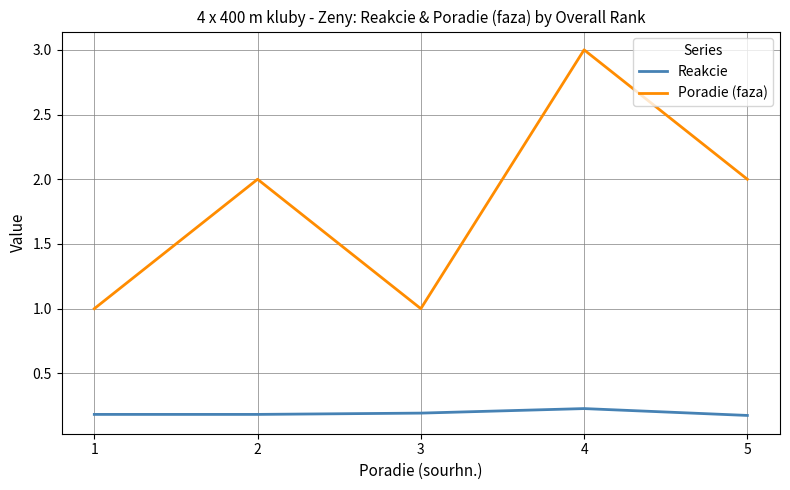

Which category has the highest value across all series?

4